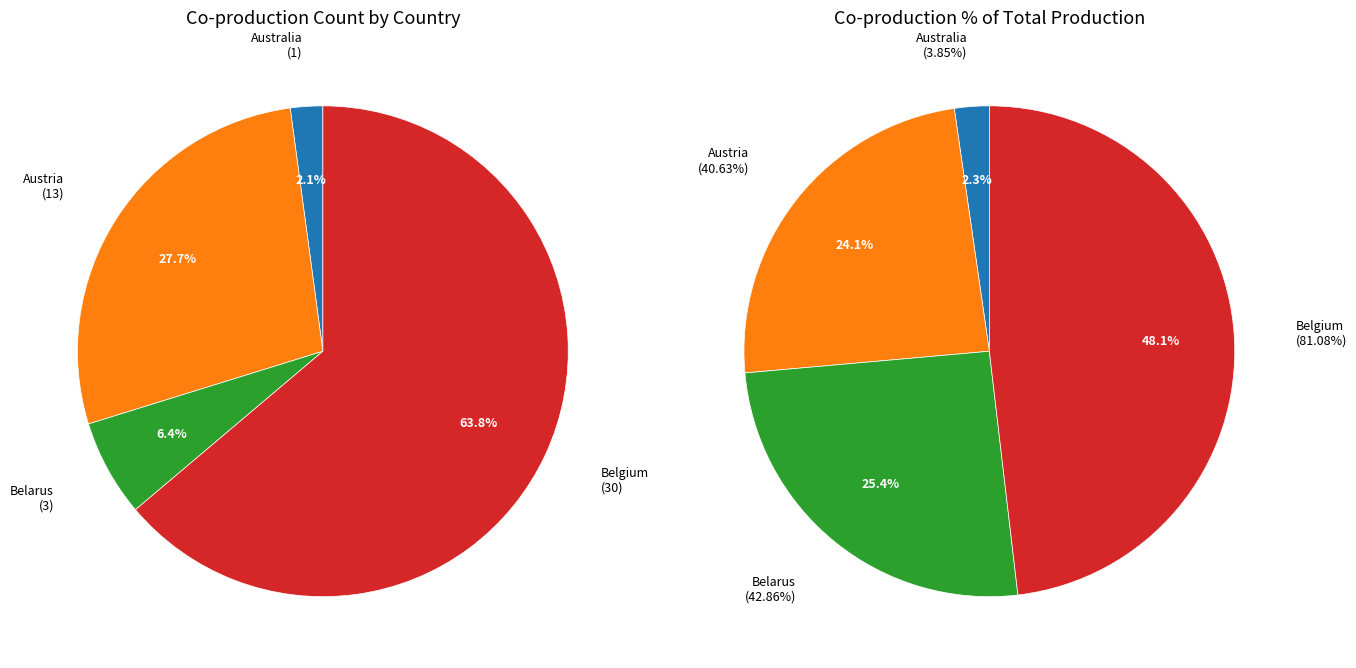

How many segments does this pie chart have?

4